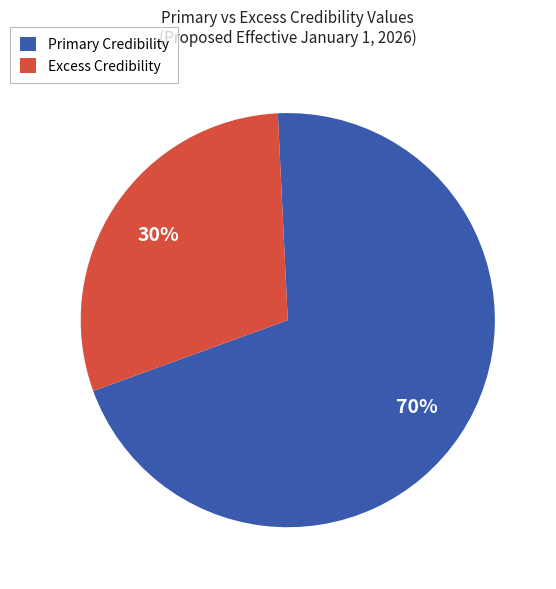

Is there any slice that represents more than half of the pie?

Yes